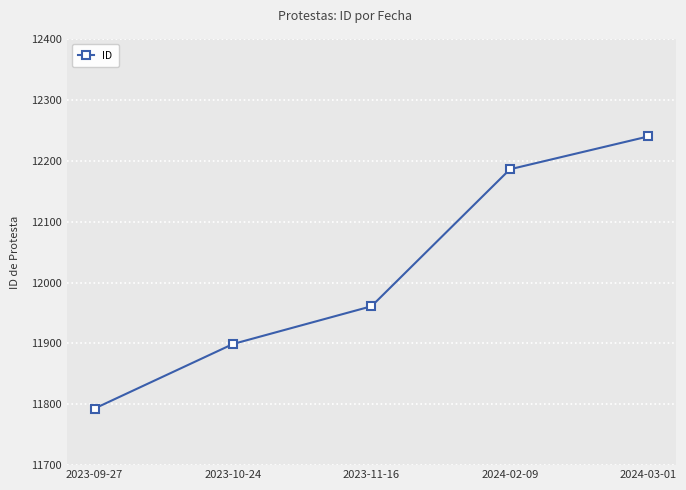

Which has a higher value, 2023-10-24 or 2024-03-01?

2024-03-01